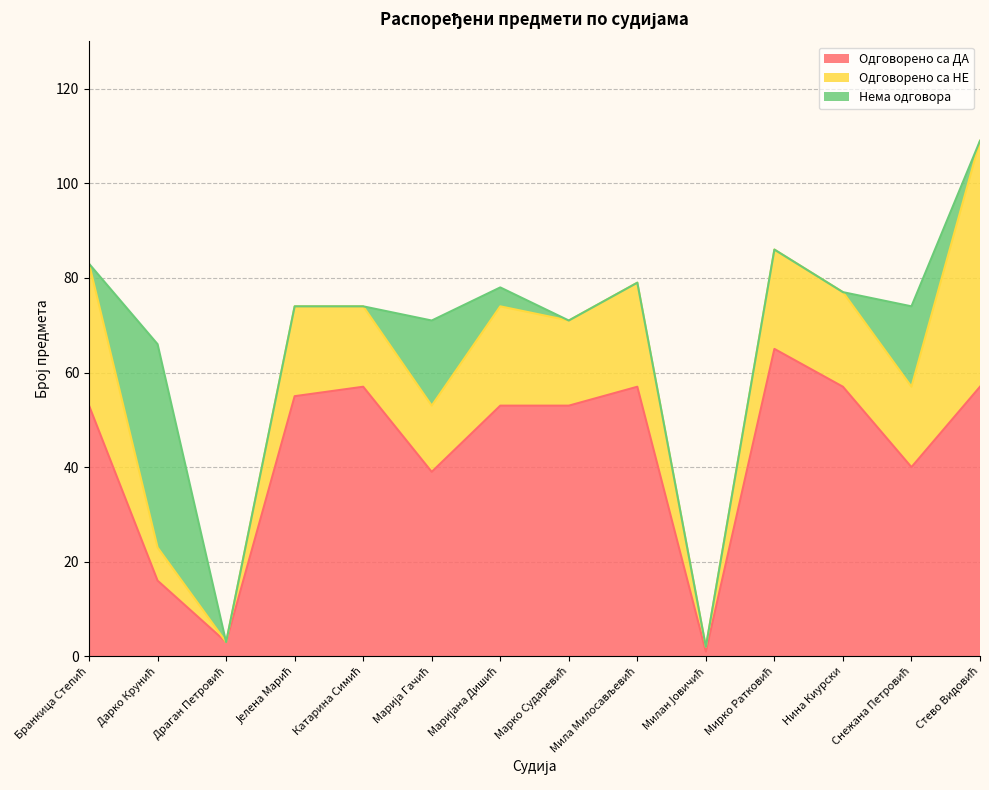

What are all the series names shown in the legend?

Одговорено са ДА, Одговорено са НЕ, Нема одговора